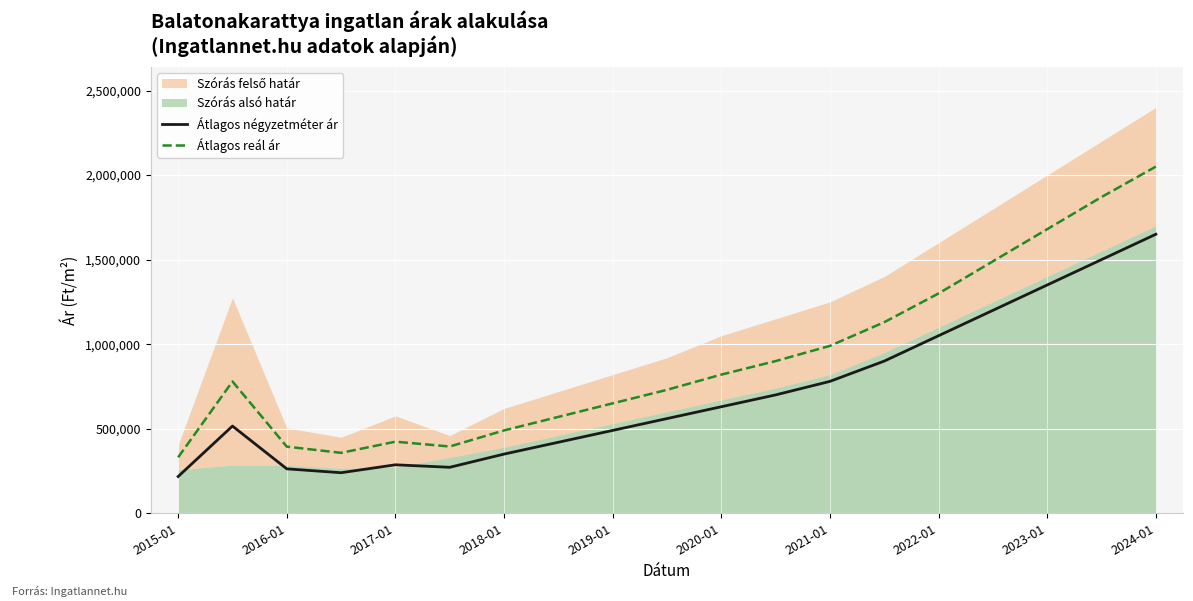

What is the lowest value of the Átlagos négyzetméter ár series?

217392